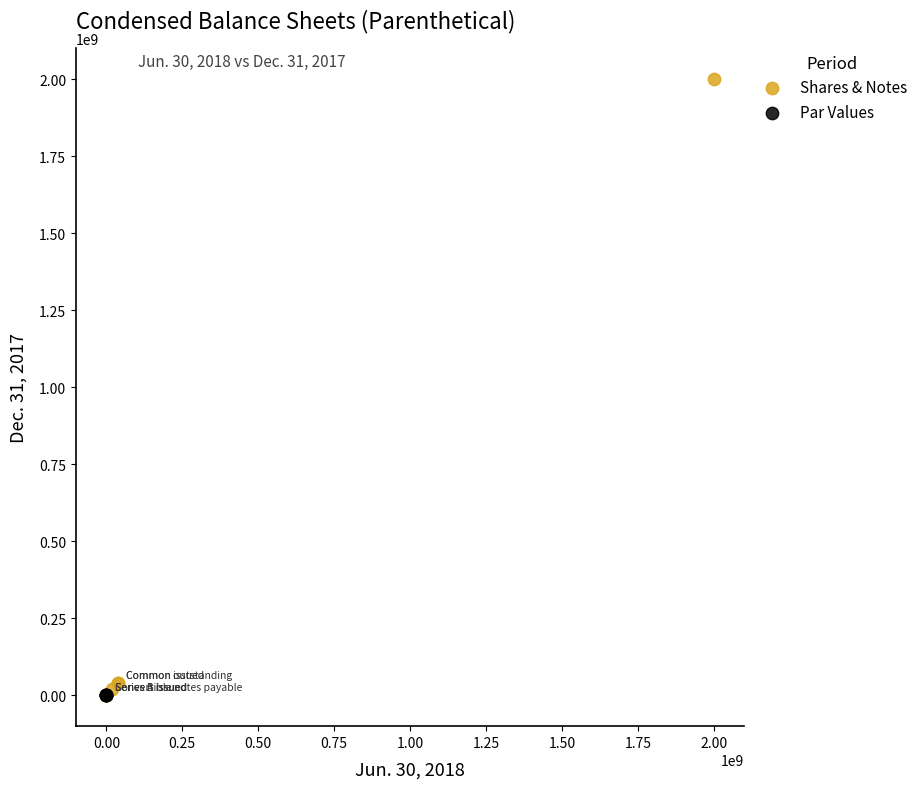

Which series contains the highest Y value?

Shares & Notes